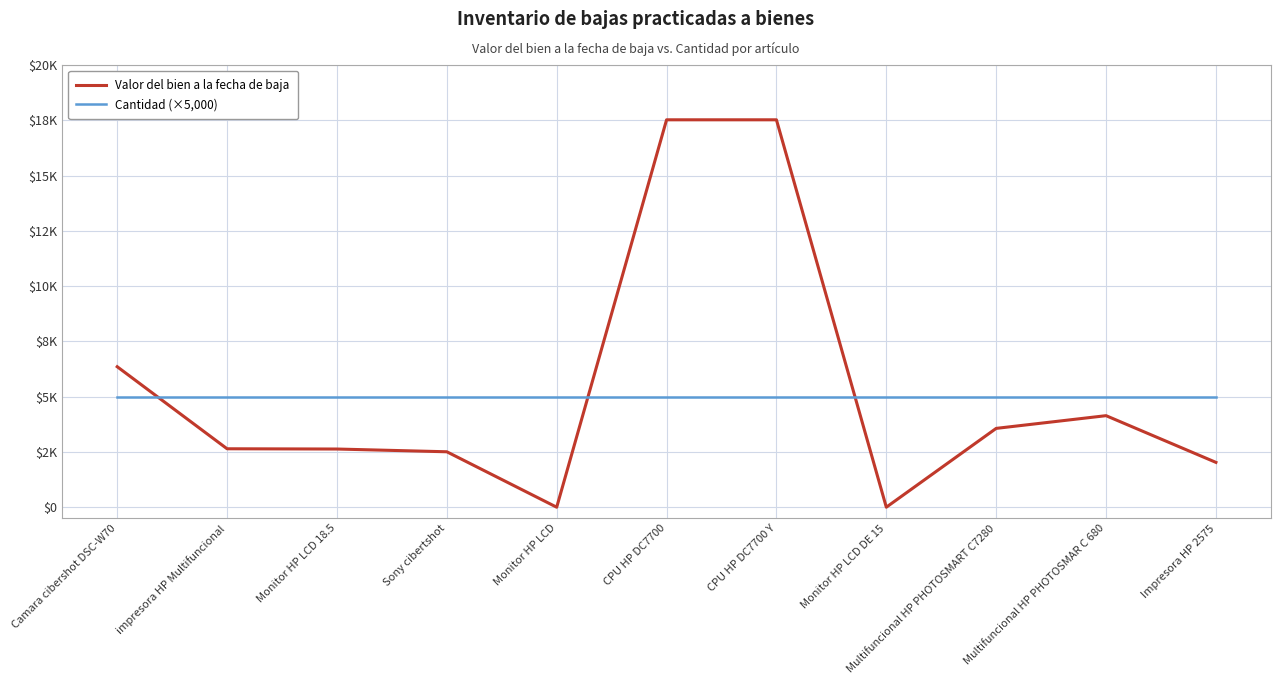

Reading left to right, extract all data points from this chart.

Valor del bien a la fecha de baja: Camara cibershot DSC-W70=6353.8	impresora HP Multifuncional=2642.7	Monitor HP LCD 18.5=2631.2	Sony cibertshot=2507.0	Monitor HP LCD=0.0	CPU HP DC7700=17521.4	CPU HP DC7700 Y=17521.4	Monitor HP LCD DE 15=0.0	Multifuncional HP PHOTOSMART C7280=3565.0	Multifuncional HP PHOTOSMAR C 680=4140.0	Impresora HP 2575=2027.5
Cantidad (×5,000): Camara cibershot DSC-W70=5000.0	impresora HP Multifuncional=5000.0	Monitor HP LCD 18.5=5000.0	Sony cibertshot=5000.0	Monitor HP LCD=5000.0	CPU HP DC7700=5000.0	CPU HP DC7700 Y=5000.0	Monitor HP LCD DE 15=5000.0	Multifuncional HP PHOTOSMART C7280=5000.0	Multifuncional HP PHOTOSMAR C 680=5000.0	Impresora HP 2575=5000.0